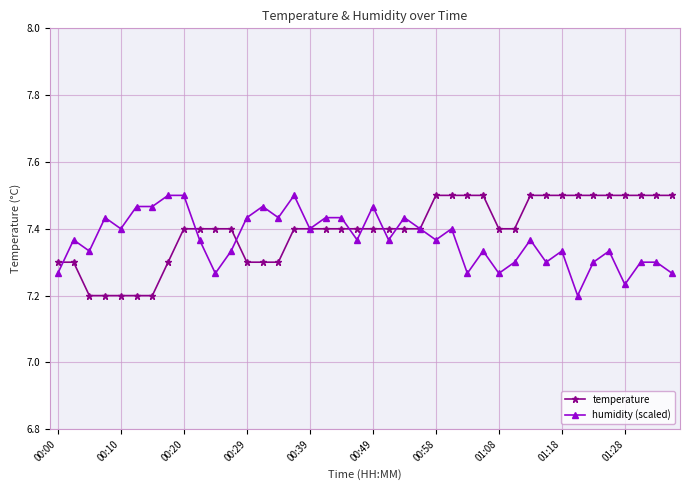

True or false: humidity (scaled) has more than 1 points higher than both neighbors.

True